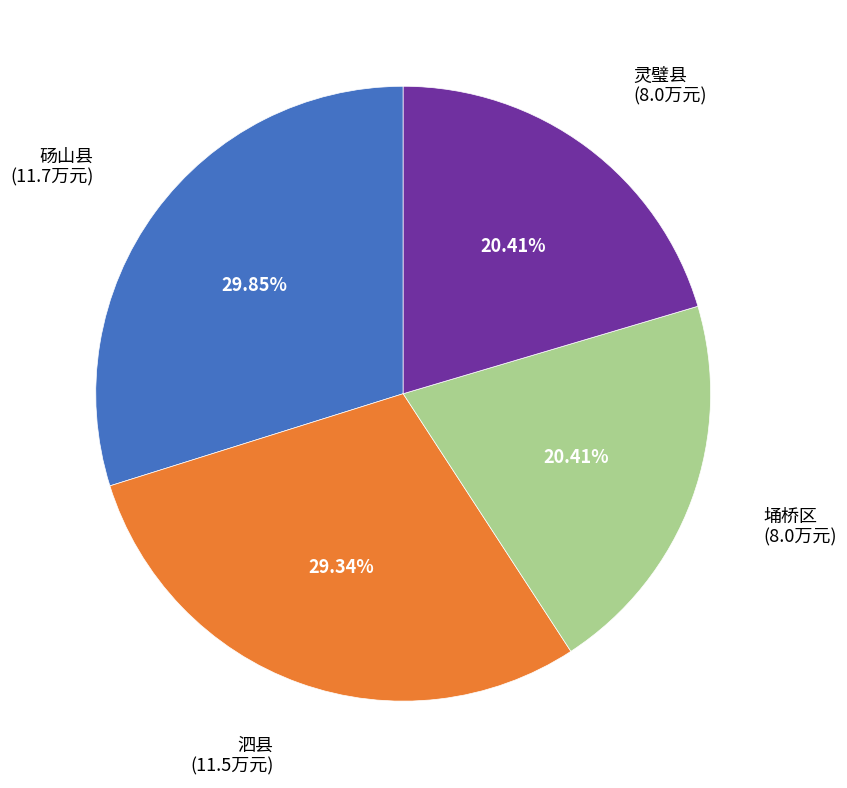

Is there any slice that represents more than half of the pie?

No